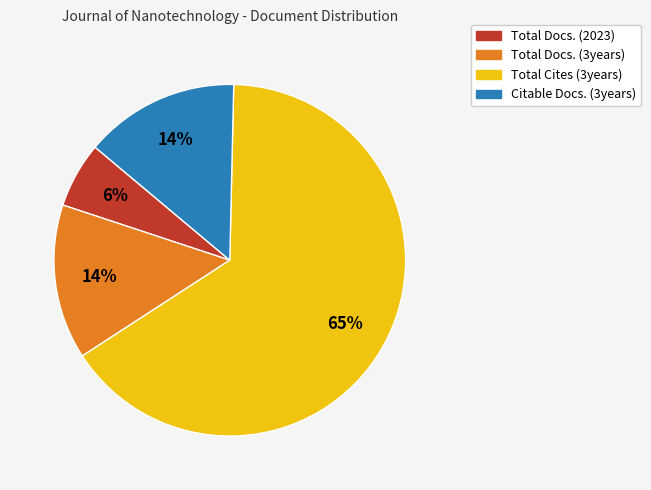

Which has a higher value, Total Cites (3years) or Total Docs. (2023)?

Total Cites (3years)